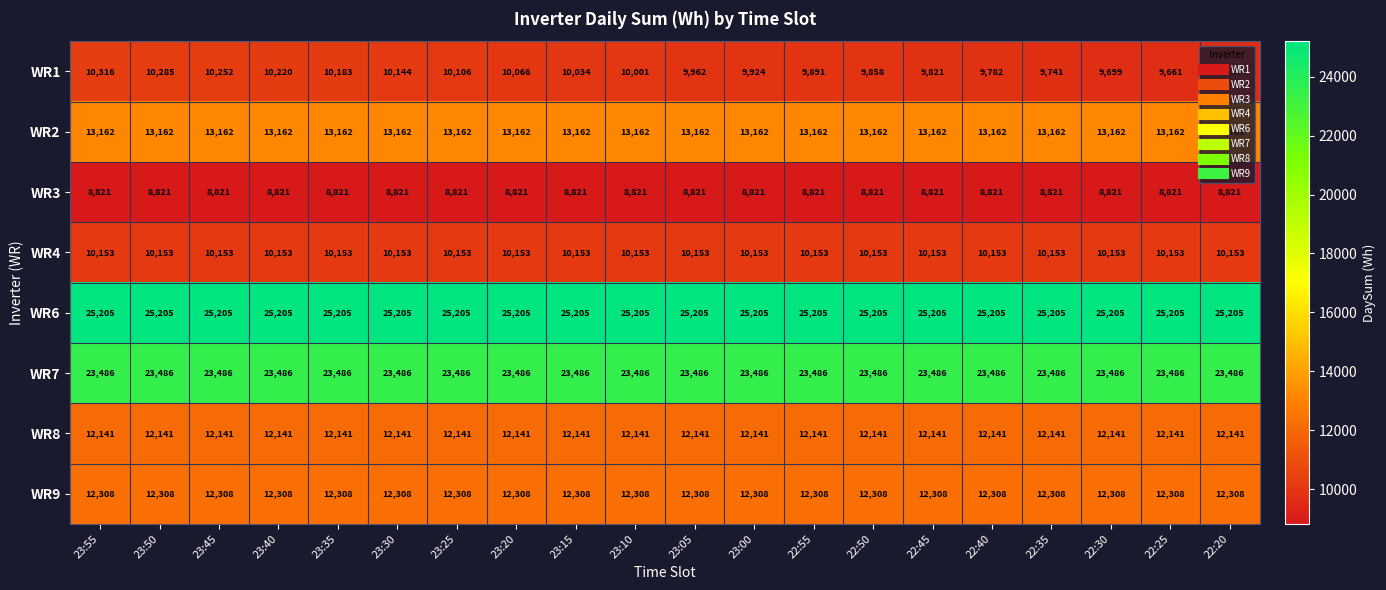

At which category is the sum across all series the highest?

23:55